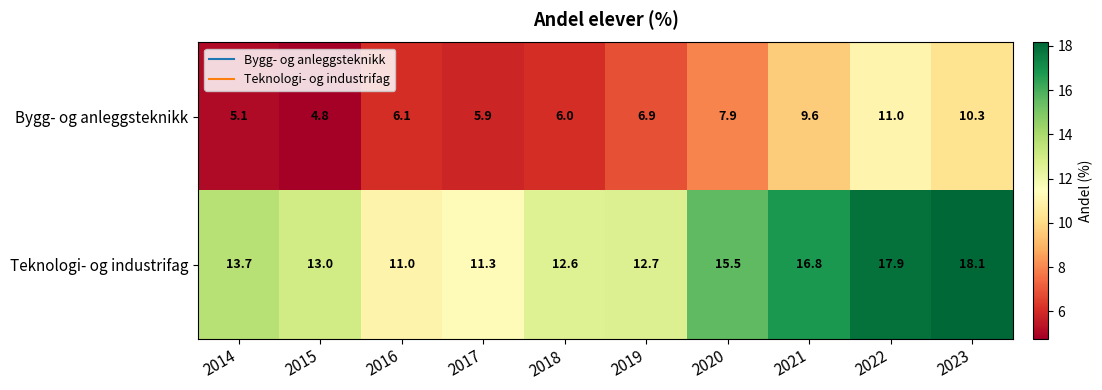

Which category has the highest value across all series?

2023